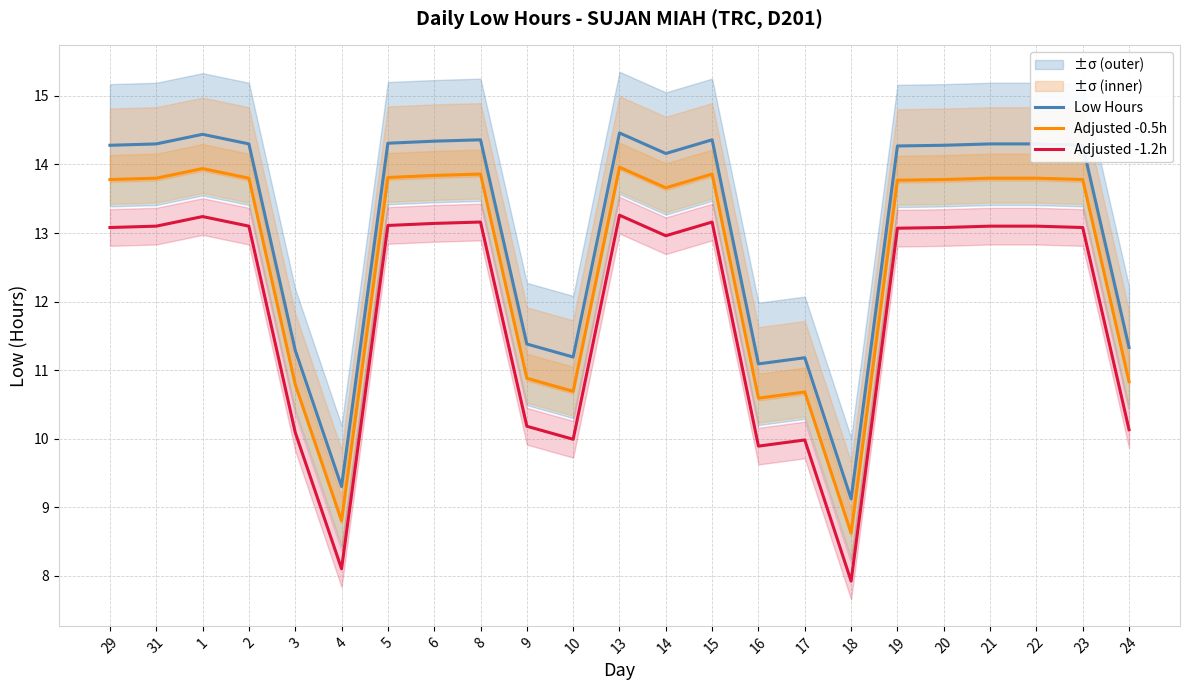

True or false: Low Hours has more than 2 points higher than both neighbors.

True